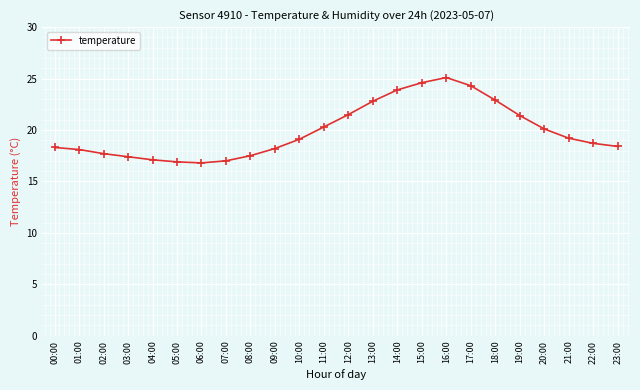

What is the label of the 9th point from the left?

08:00